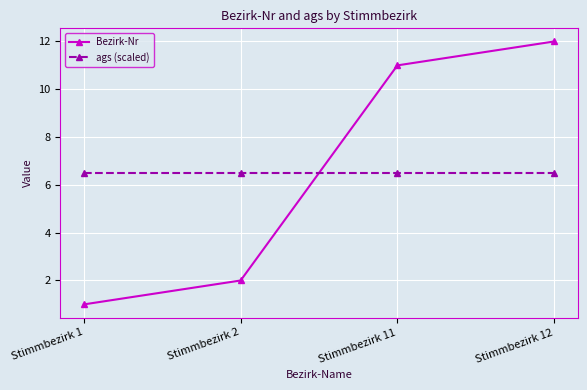

How many lines are shown in the chart?

2